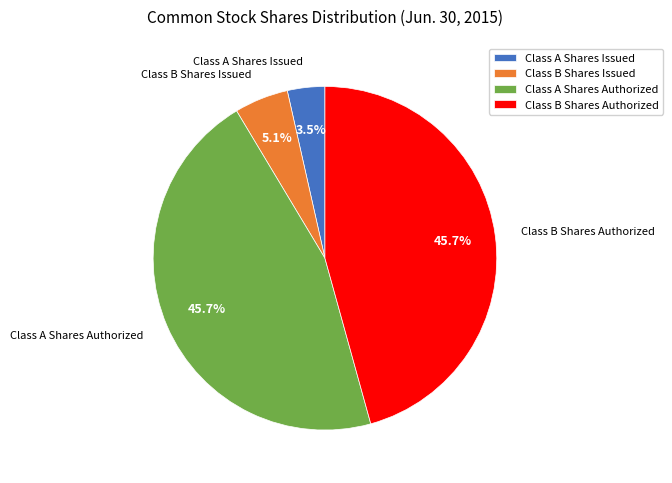

To the nearest percent, what is the difference between the largest and smallest slice percentages?

42%